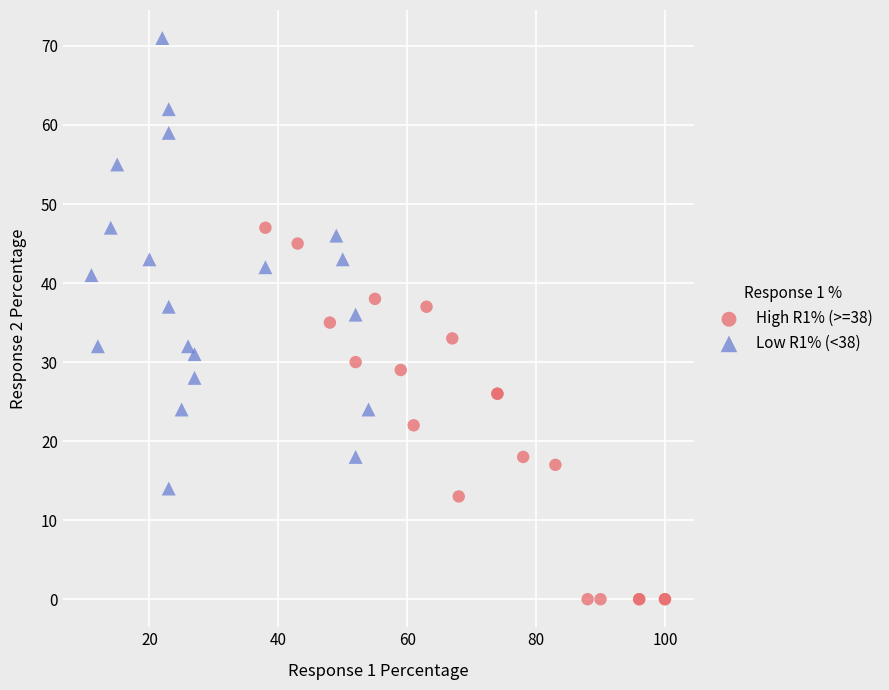

Which series contains the highest Y value?

Low R1% (<38)